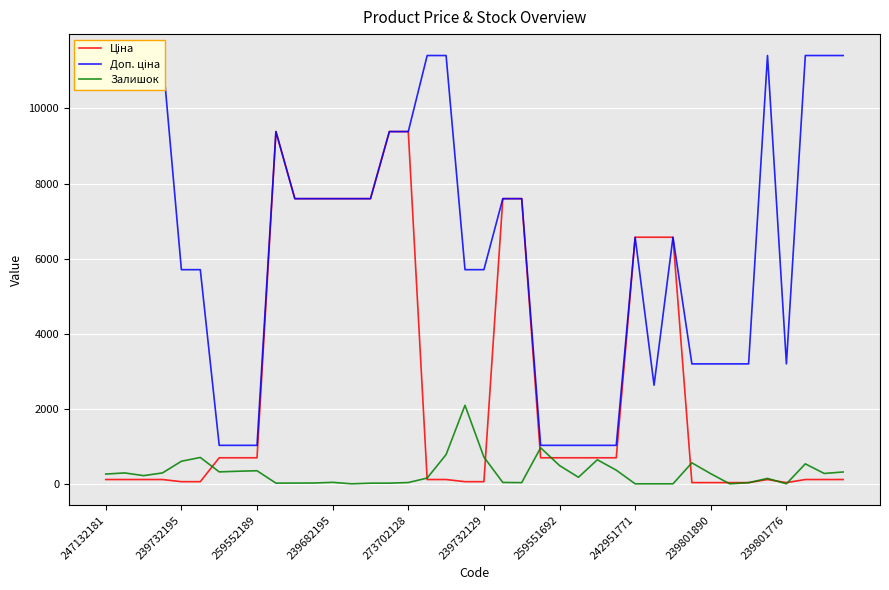

True or false: Залишок has a value of 348.0 at 259552189.

True